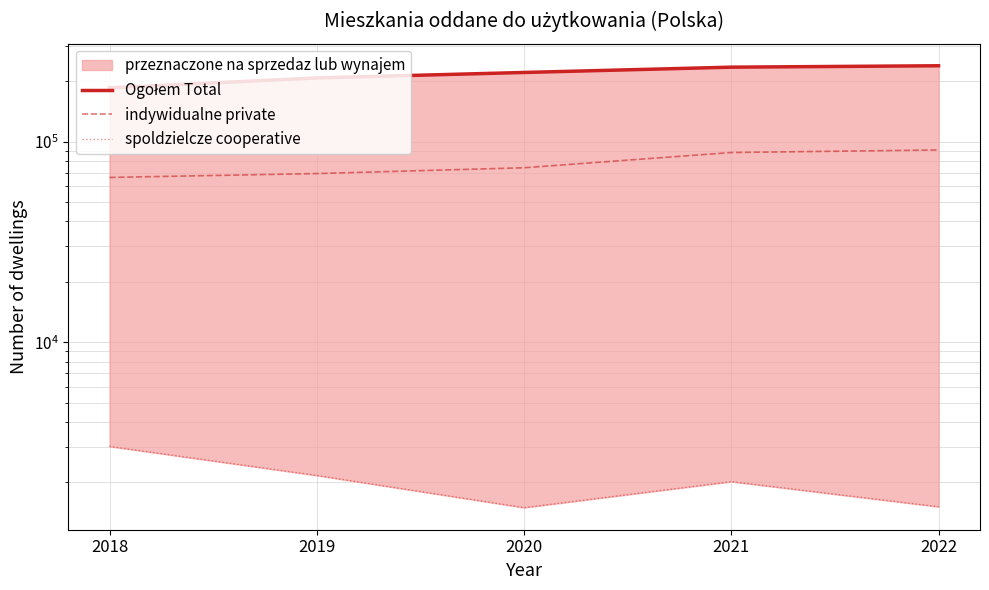

True or false: Ogołem Total and spoldzielcze cooperative intersect in this chart.

False